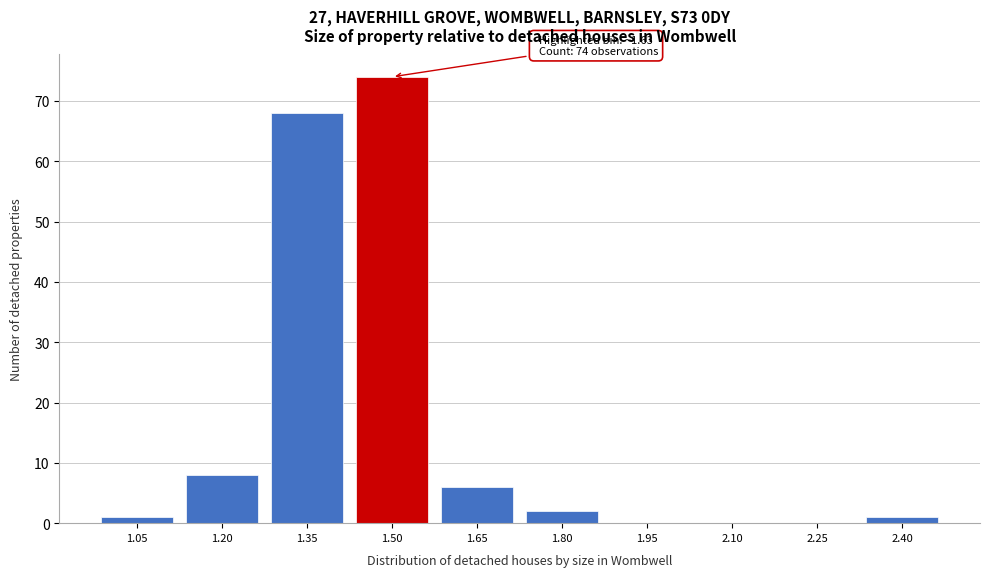

Reading left to right, transcribe all the data shown in this chart.

1.05=1	1.20=8	1.35=68	1.50=74	1.65=6	1.80=2	1.95=0	2.10=0	2.25=0	2.40=1